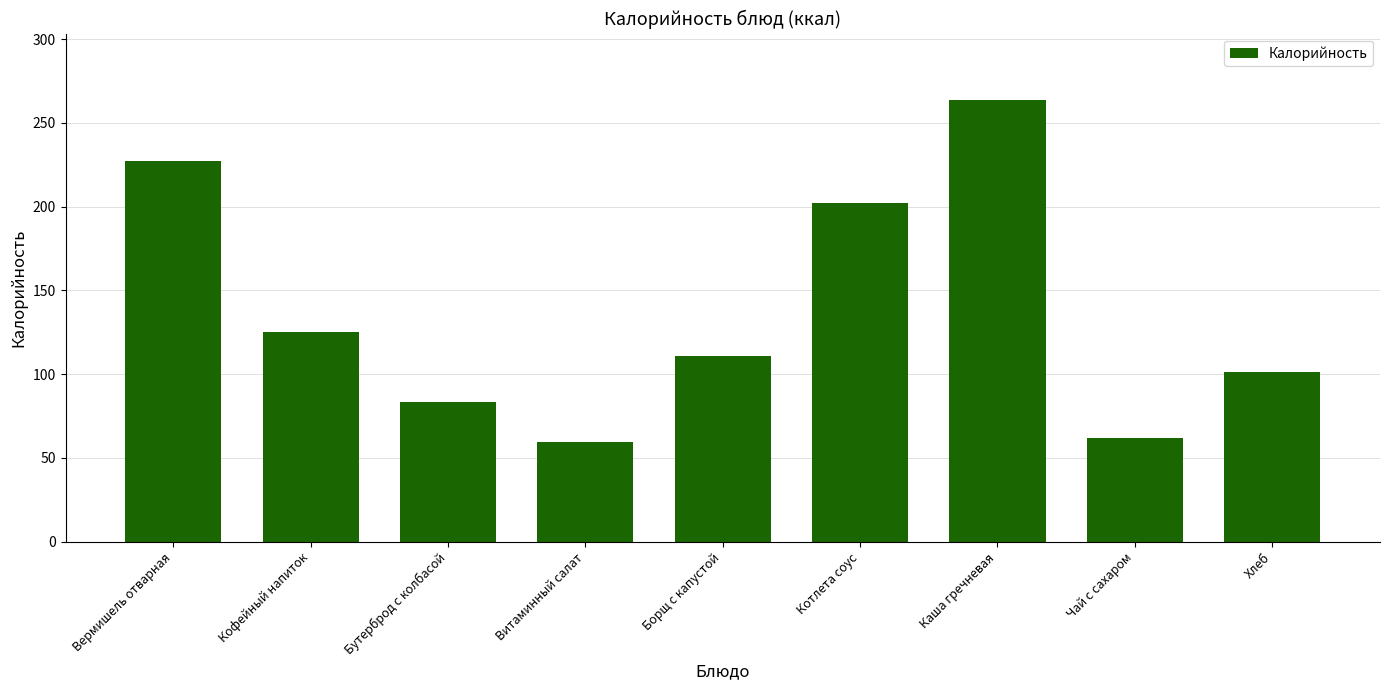

At which label does the data first exceed 111?

Вермишель отварная